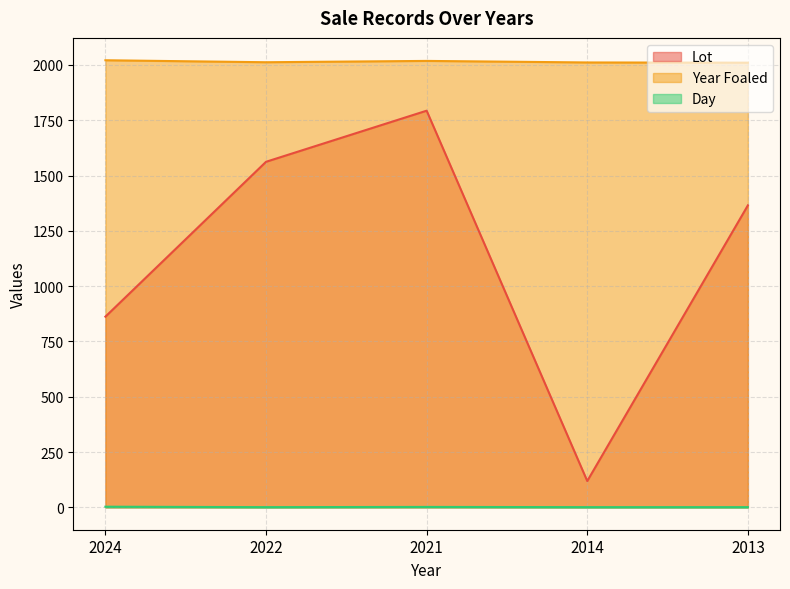

The value of Lot at 2014 is 119. True or false?

True